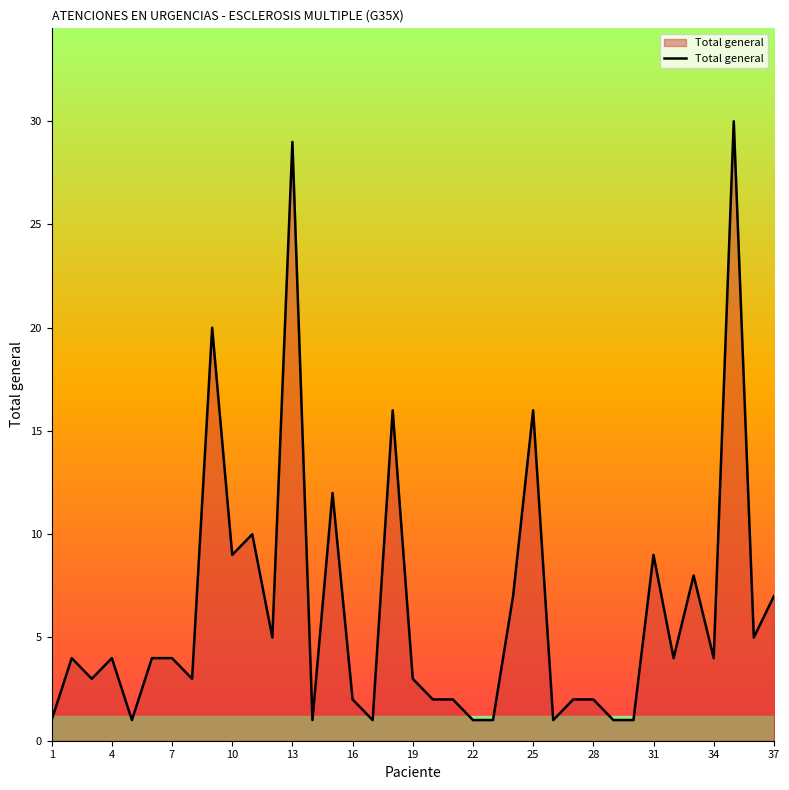

What is the greatest value displayed?

30